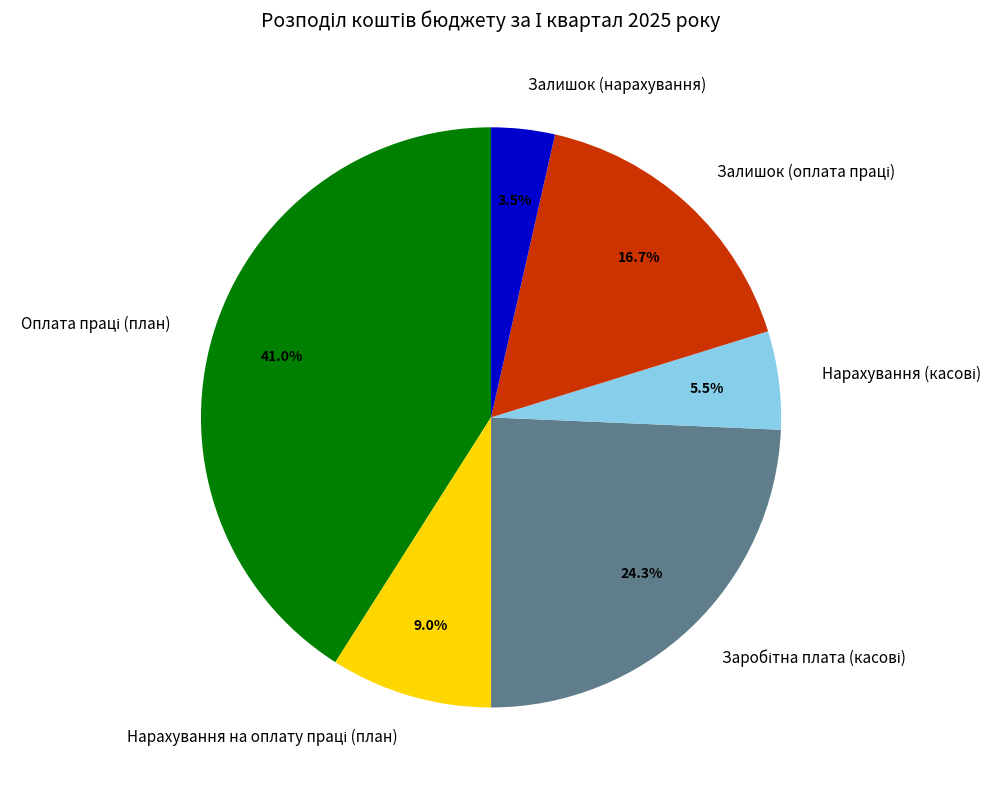

What portion of the pie excludes Залишок (нарахування)?

96.5%